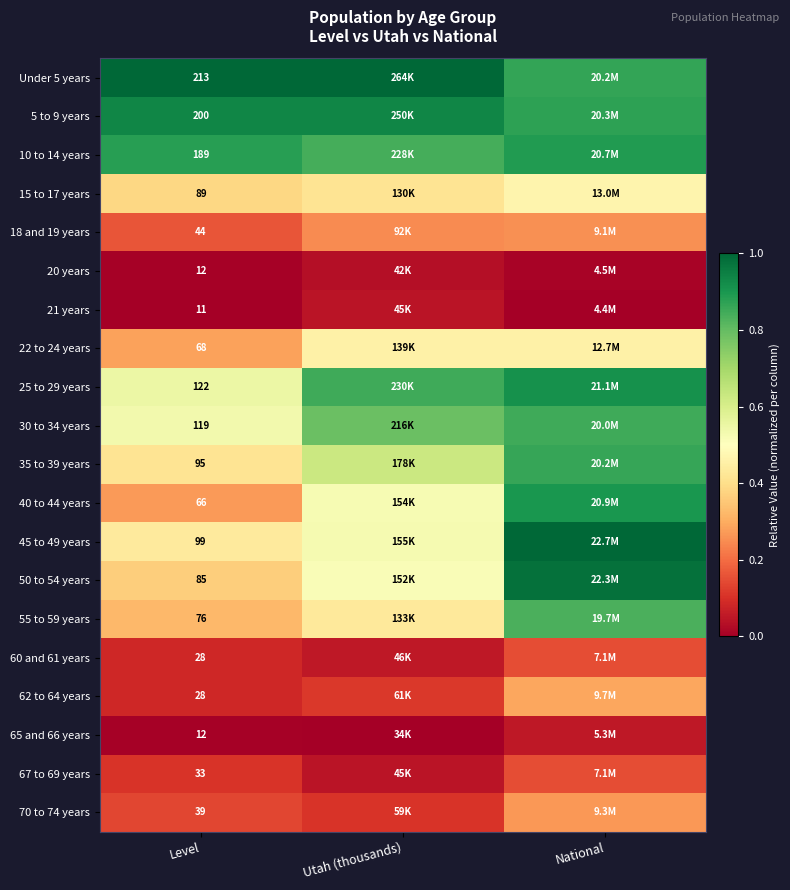

What is the total value across all series at Level?

1628.0